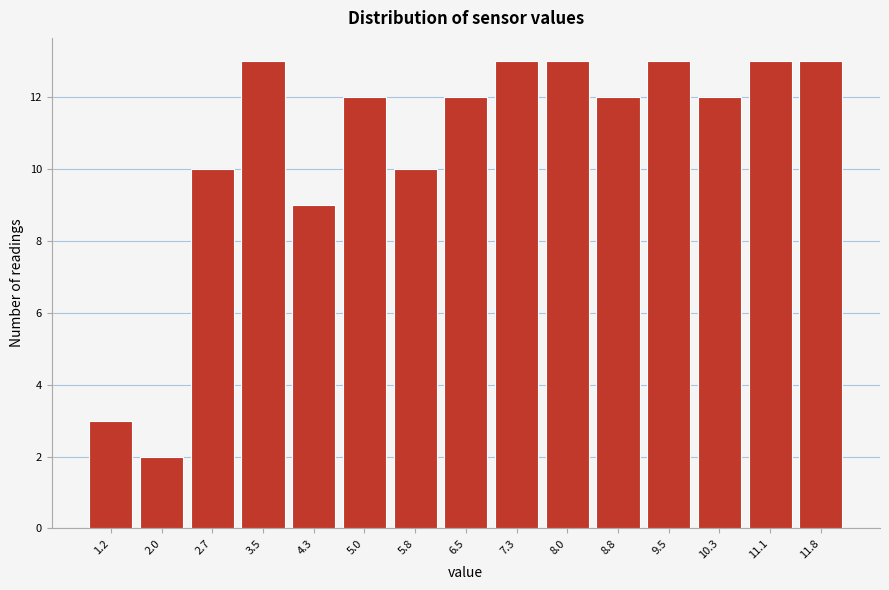

Reading right to left, transcribe all the data shown in this chart.

11.8=13	11.1=13	10.3=12	9.5=13	8.8=12	8.0=13	7.3=13	6.5=12	5.8=10	5.0=12	4.3=9	3.5=13	2.7=10	2.0=2	1.2=3